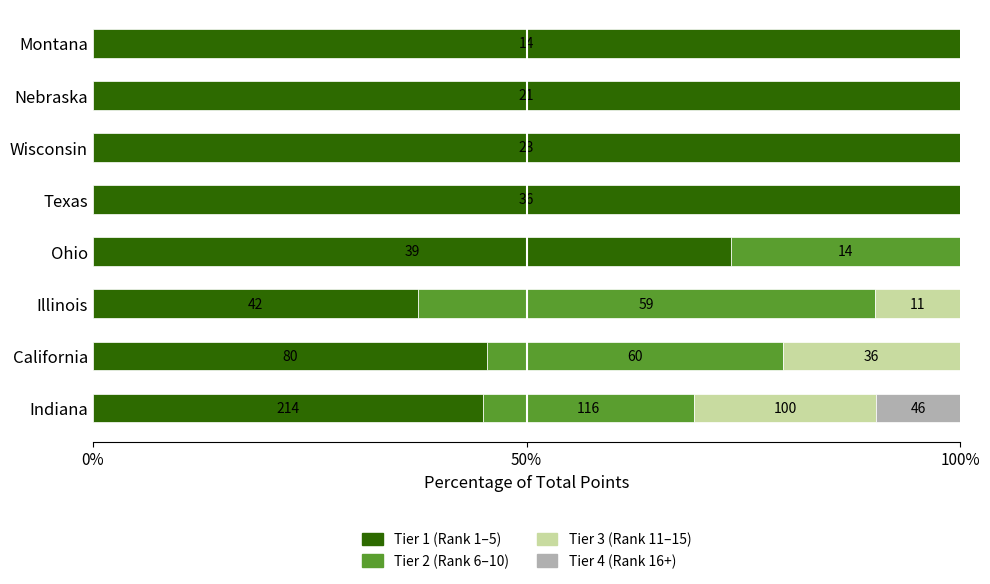

What are all the series names shown in the legend?

Tier 1 (Rank 1–5), Tier 2 (Rank 6–10), Tier 3 (Rank 11–15), Tier 4 (Rank 16+)